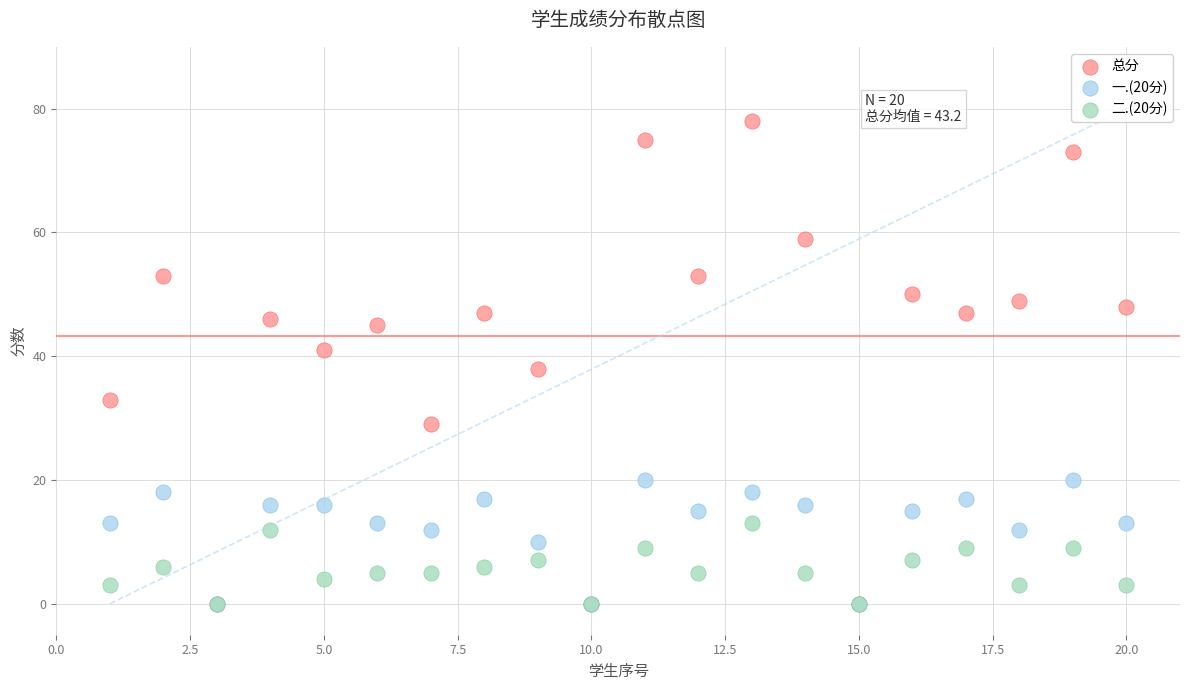

Which series has the largest Y range (max minus min)?

总分